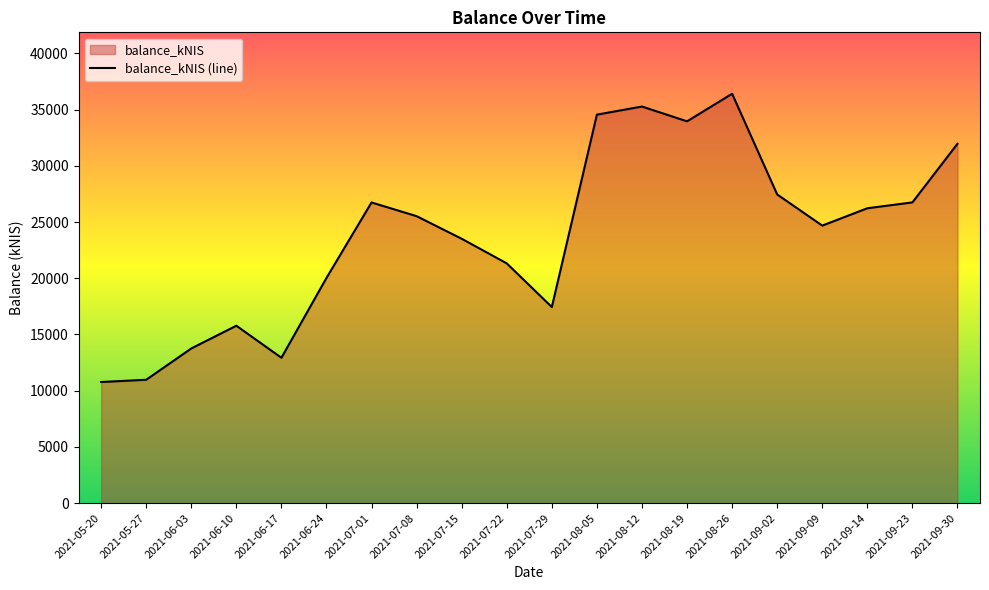

How many distinct data groups are displayed?

1